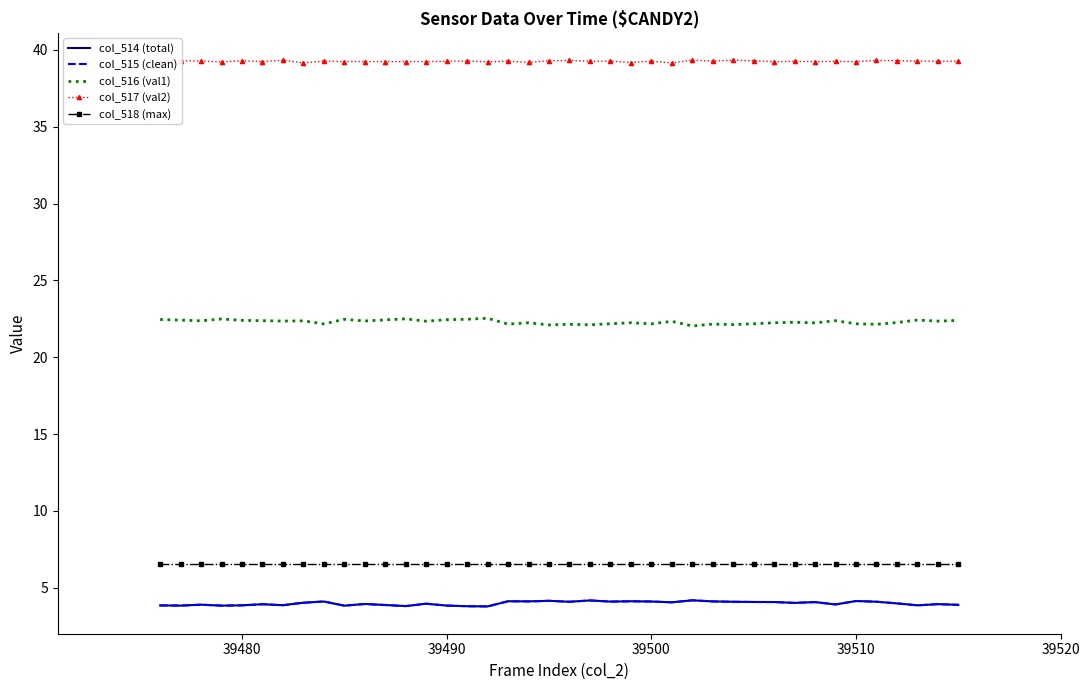

True or false: col_515 (clean) and col_516 (val1) intersect in this chart.

False